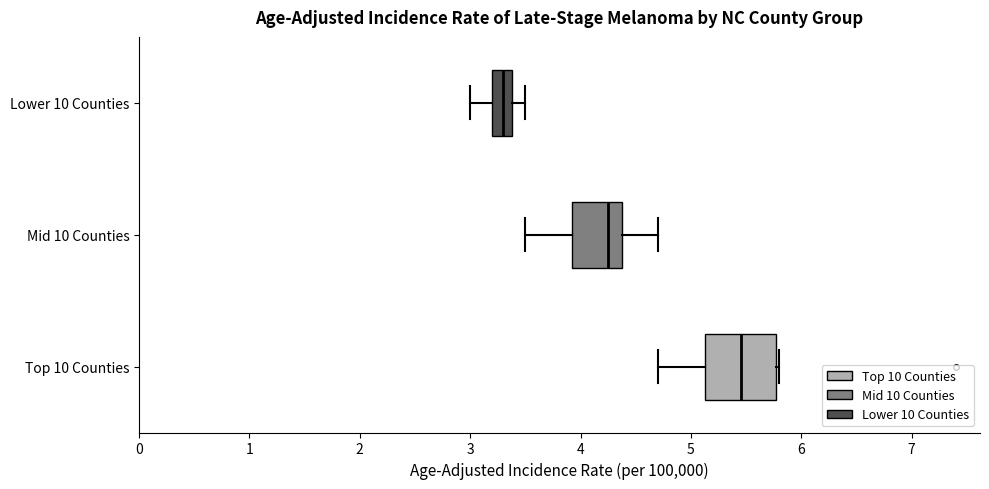

Which box is the widest, from its left edge to its right edge?

Top 10 Counties